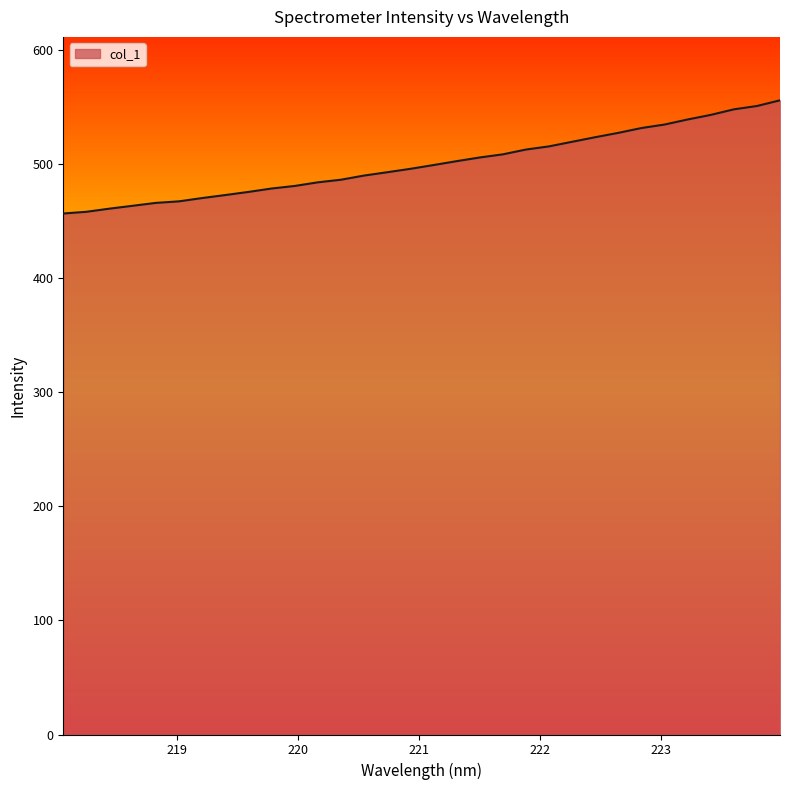

What is the difference between the maximum and minimum values?

99.3